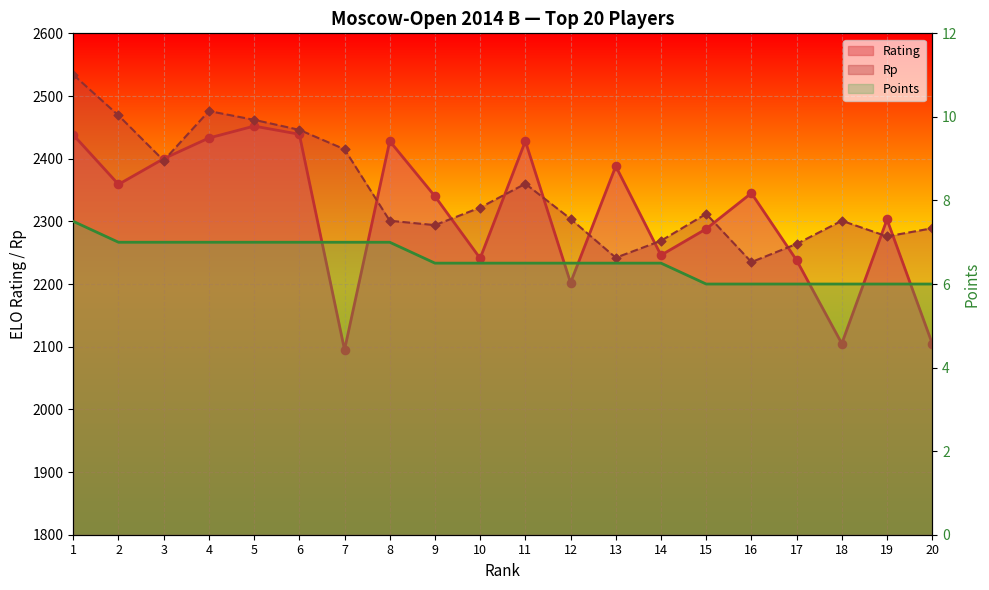

Which series contains the highest Y value?

Rp